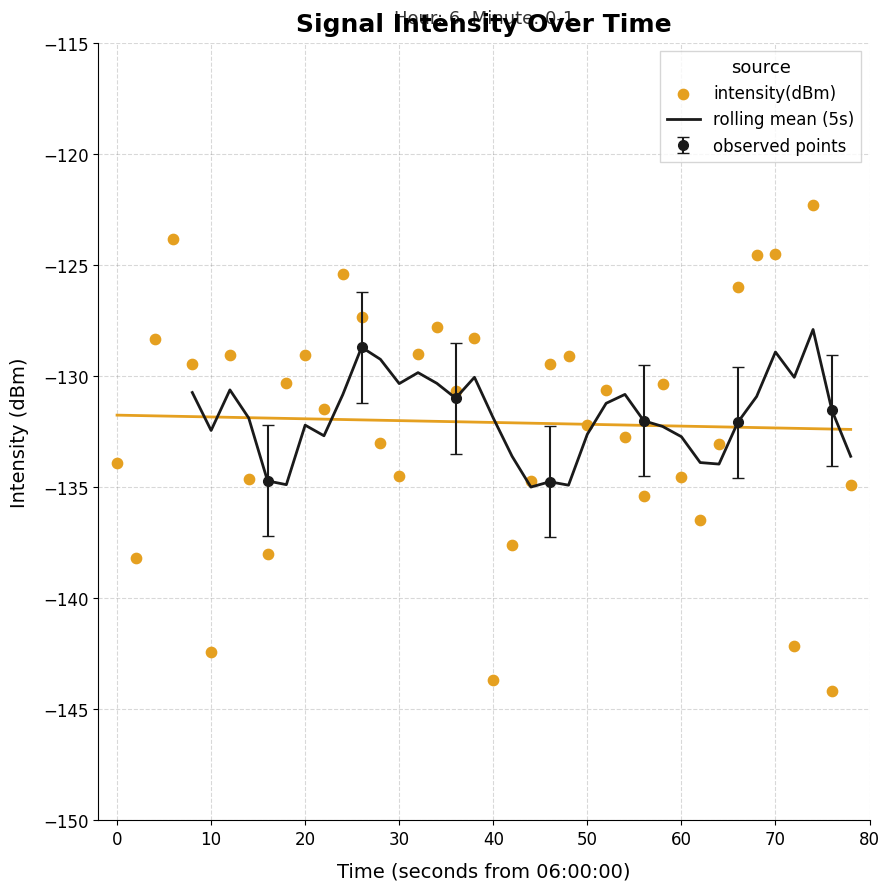

The rolling mean (5s) series shows -130.3 at 30. True or false?

True